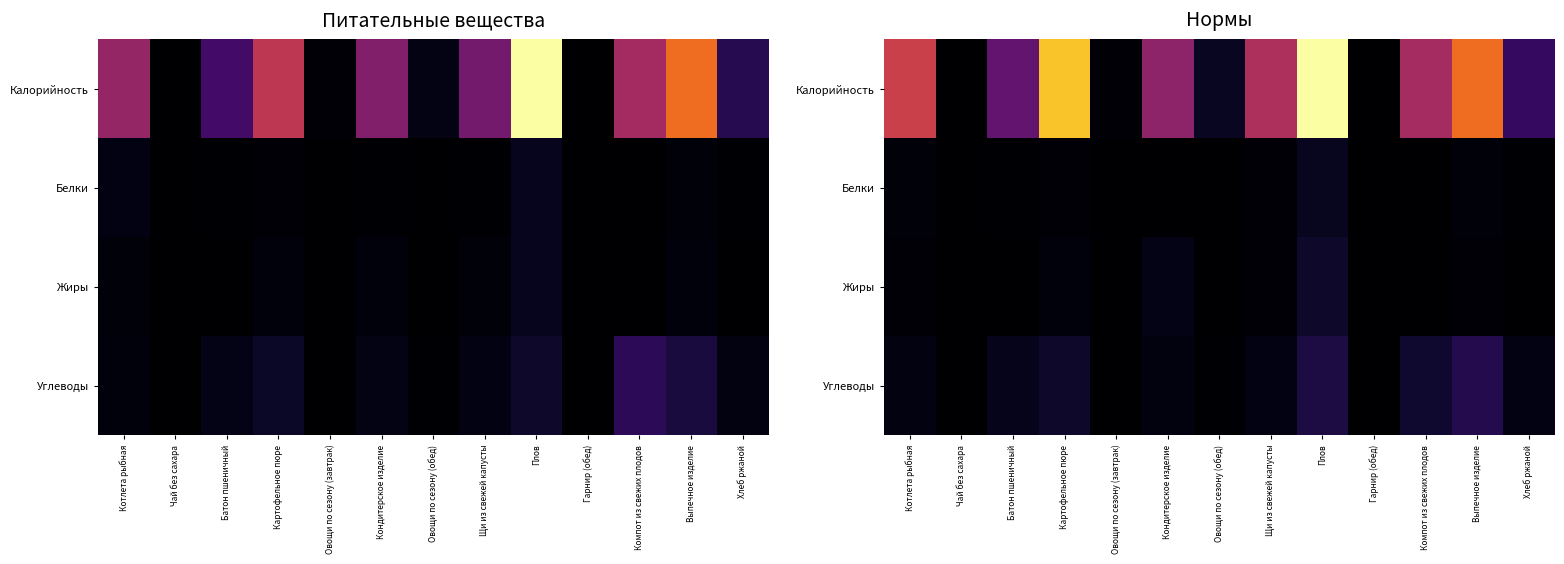

What is the difference between the maximum and minimum values in the Белки series?

15.4